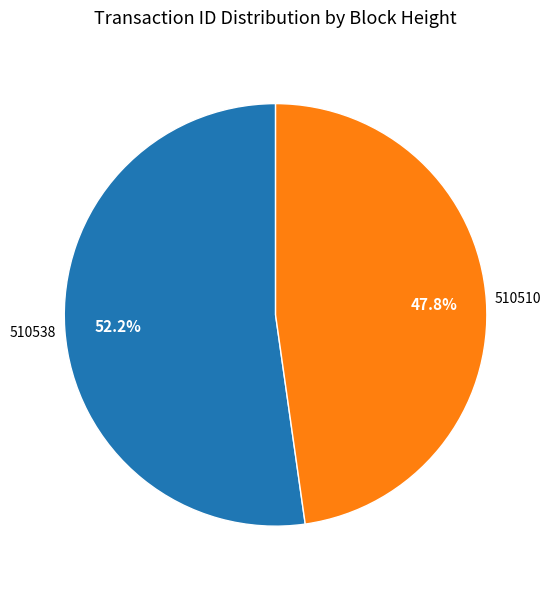

Which slice is the smallest?

510510